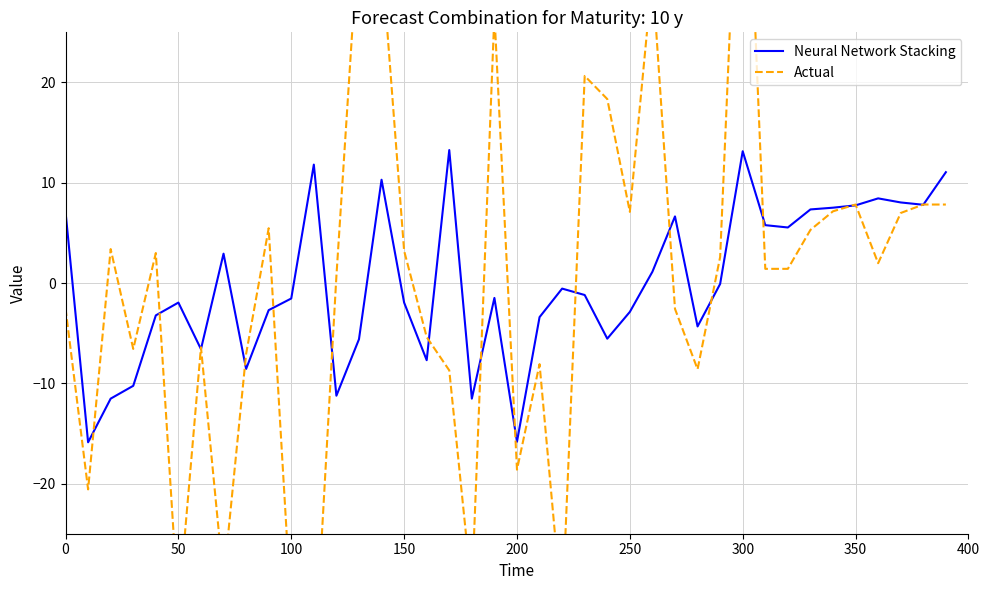

True or false: Neural Network Stacking has more than 0 interior local peaks.

True